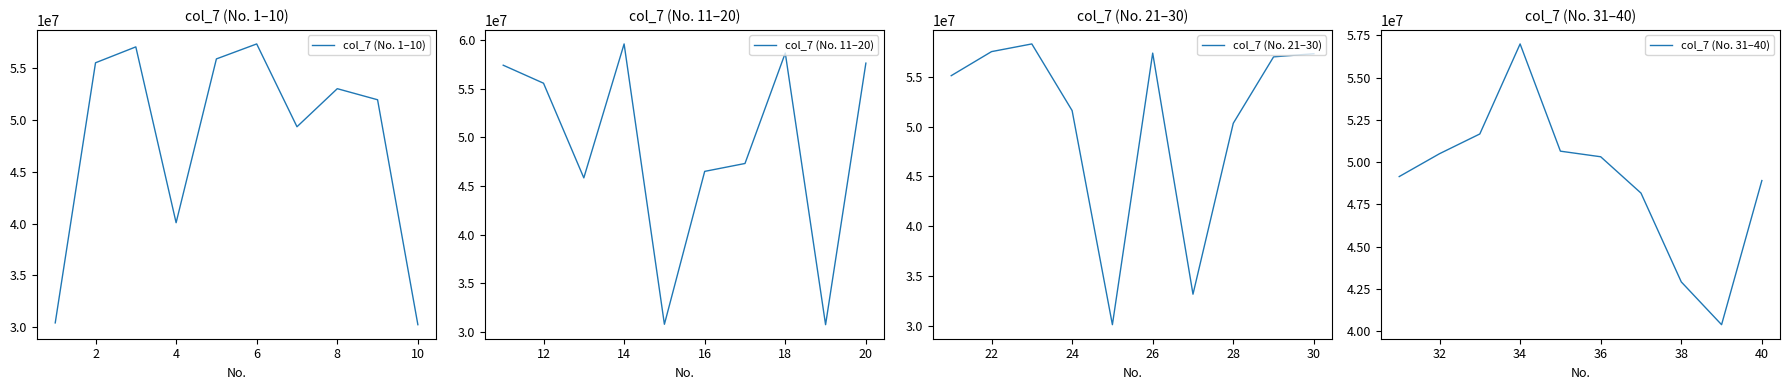

How many data points in col_7 (No. 21–30) are above 57000716?

4